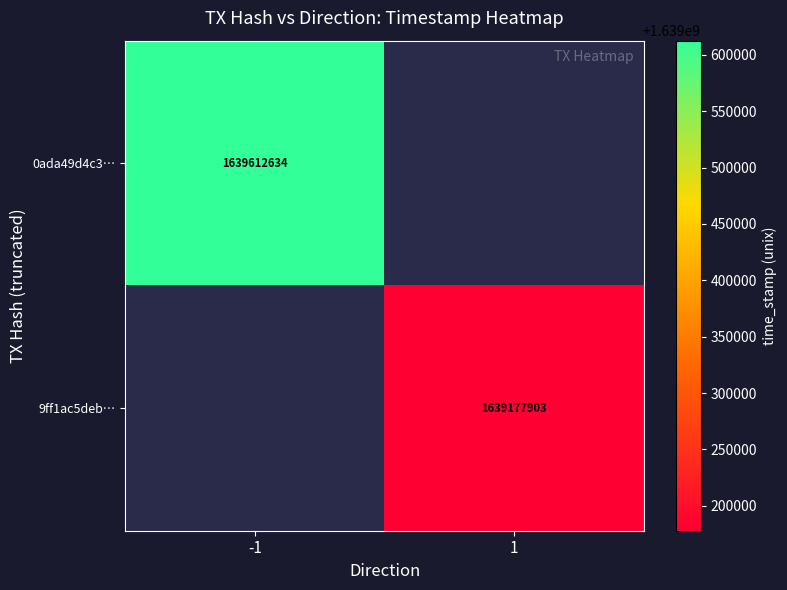

True or false: 0ada49d4c3… has a value of 2591534830 at -1.

False